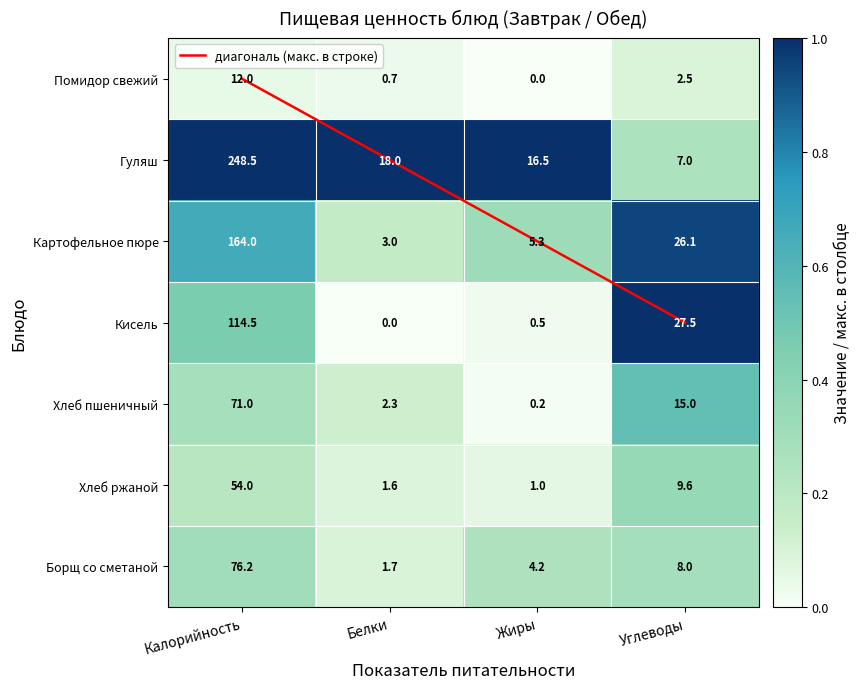

The Кисель series shows 0.0 at Белки. True or false?

True